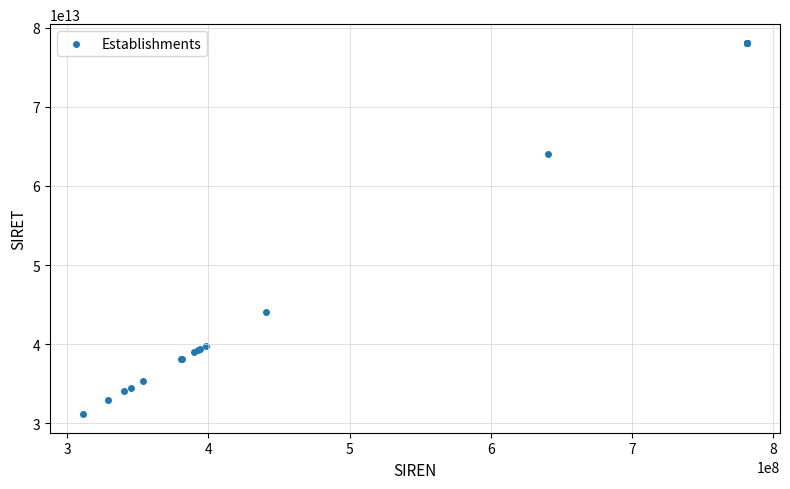

What Y value in the scatter plot is closest to 54630473350018?

64040132900019